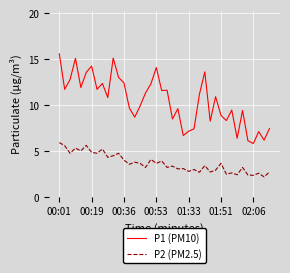

True or false: P2 (PM2.5) and P1 (PM10) cross at least once.

False